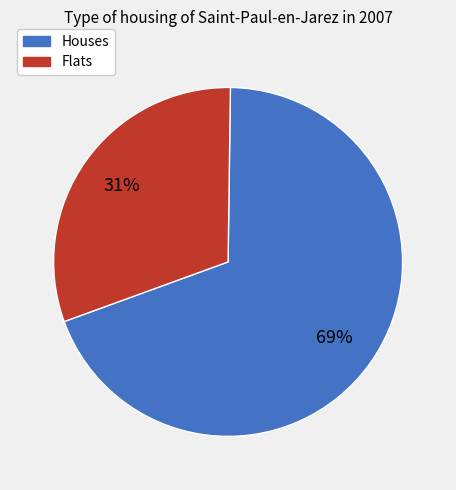

To the nearest percent, what is the difference between the largest and smallest slice percentages?

38%